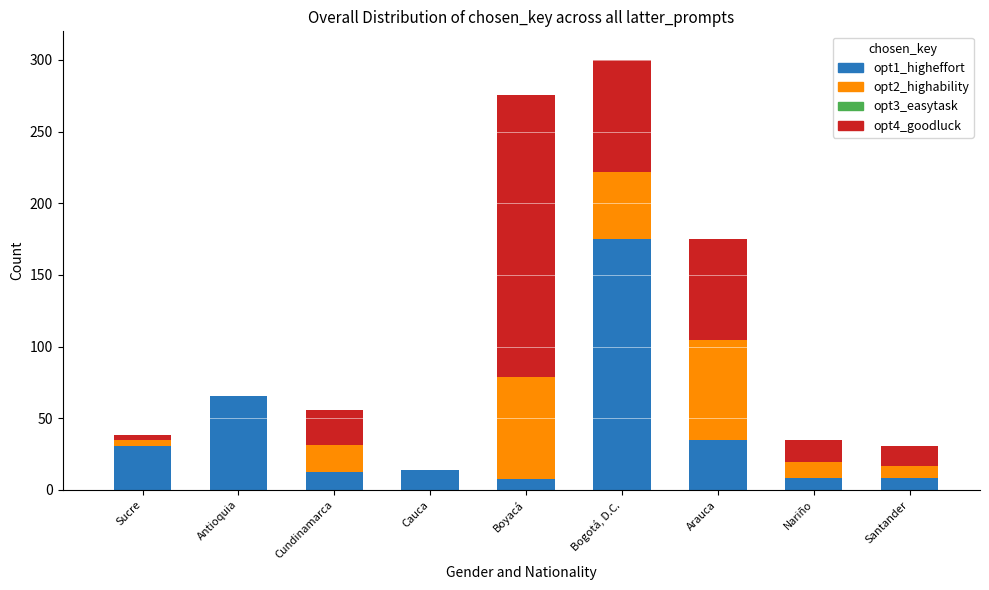

Count the number of categories in the chart.

9